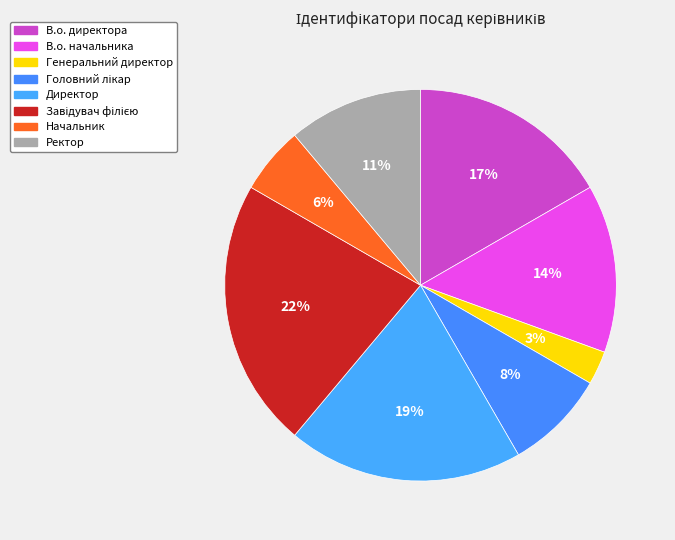

What percentage is the В.о. начальника slice, to the nearest percent?

14%